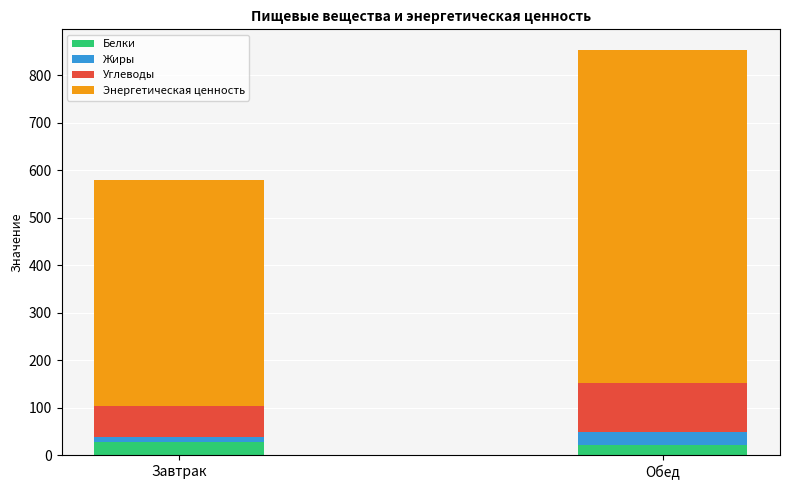

What are all the series names shown in the legend?

Белки, Жиры, Углеводы, Энергетическая ценность